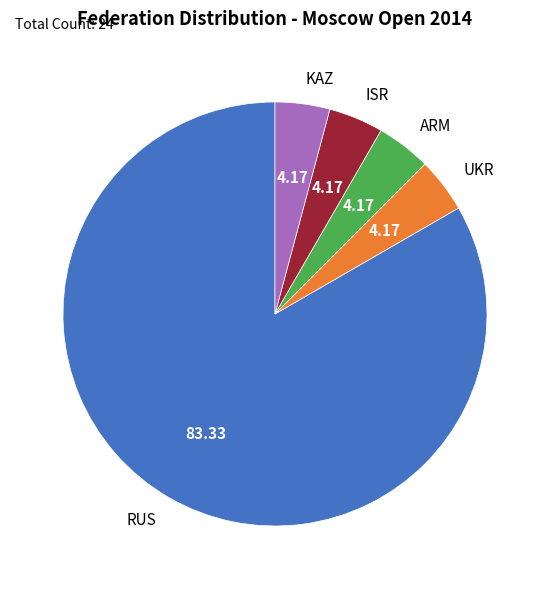

Is ARM the majority of the pie?

No